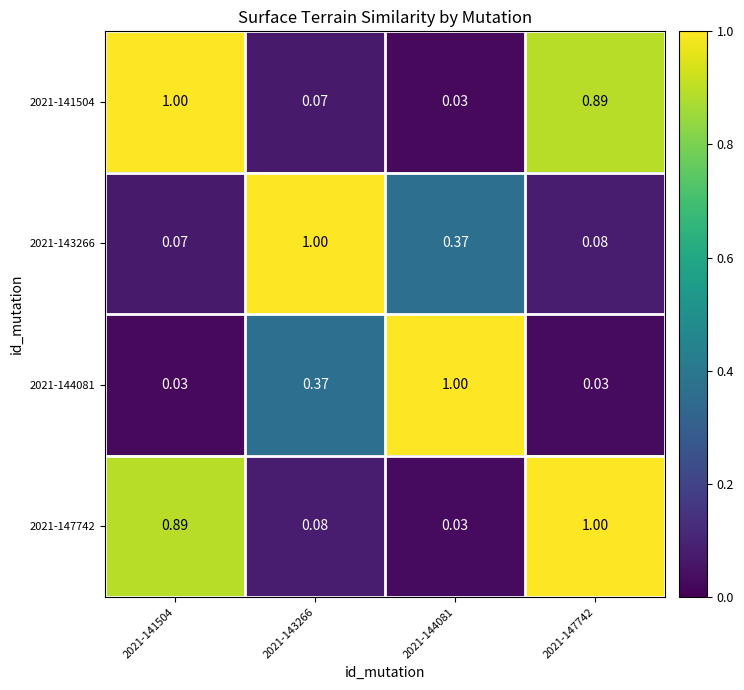

How many distinct data groups are displayed?

4